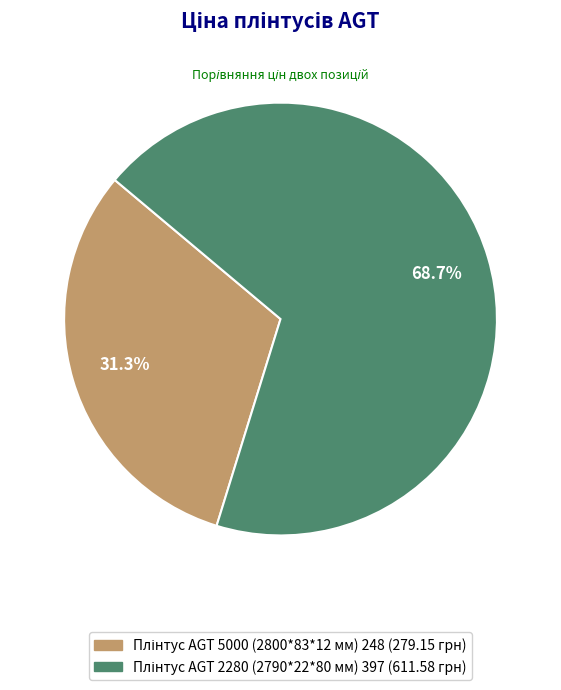

Count the number of slices in the pie.

2